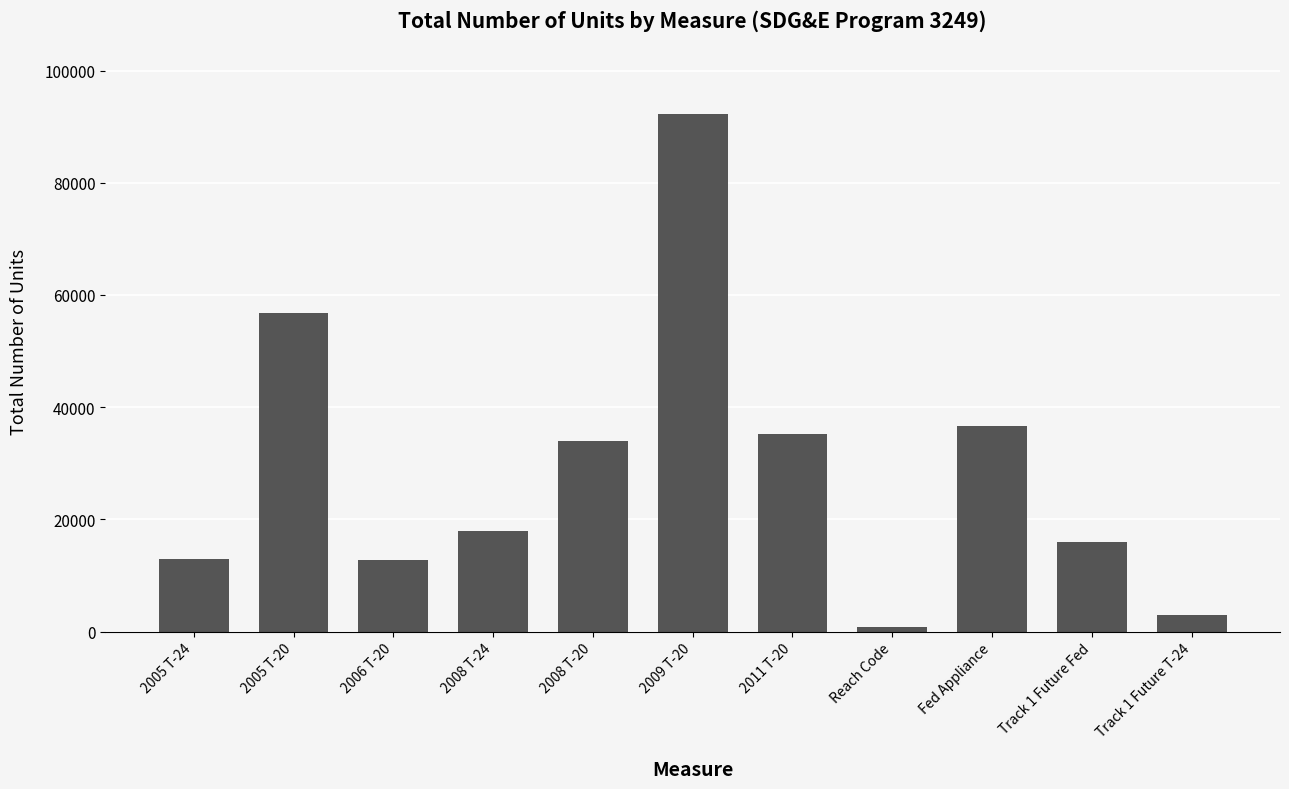

What is the greatest value displayed?

92329.4